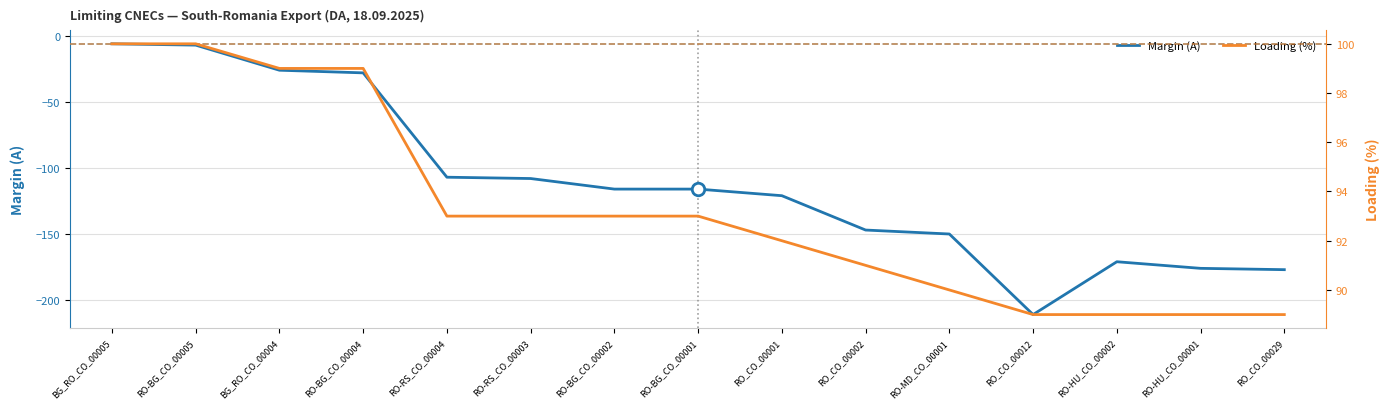

True or false: Margin (A) has a value of -176 at RO-HU_CO_00001.

True